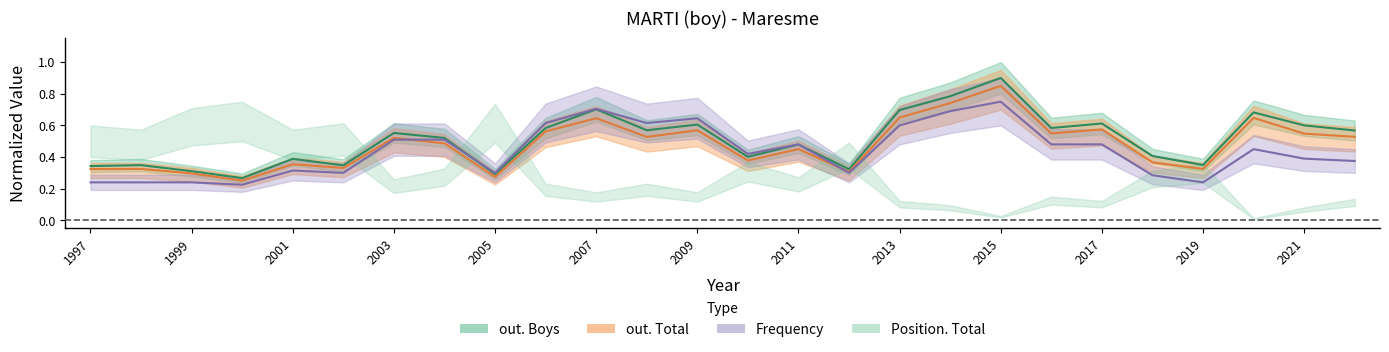

At which label is out. Boys closest to 0?

2000